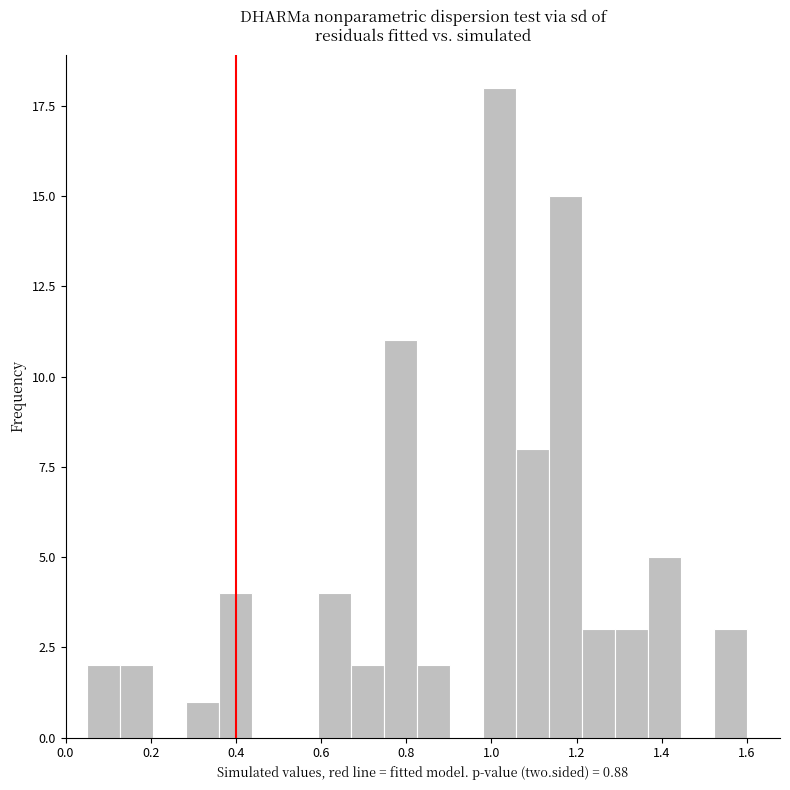

Around what value on the x-axis is the tallest bar? Give the approximate position of its centre, as read against the axis.

1.02